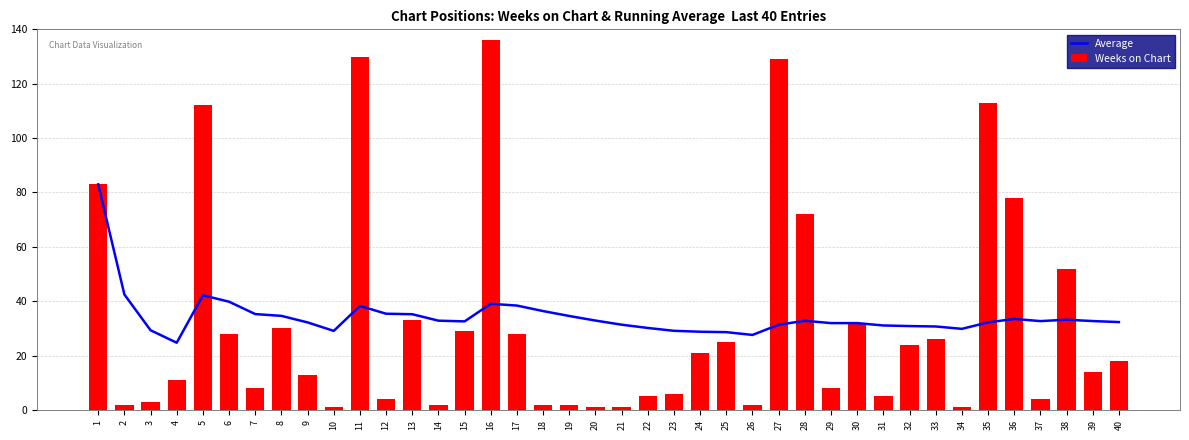

What are all the series names shown in the legend?

Average, Weeks on Chart